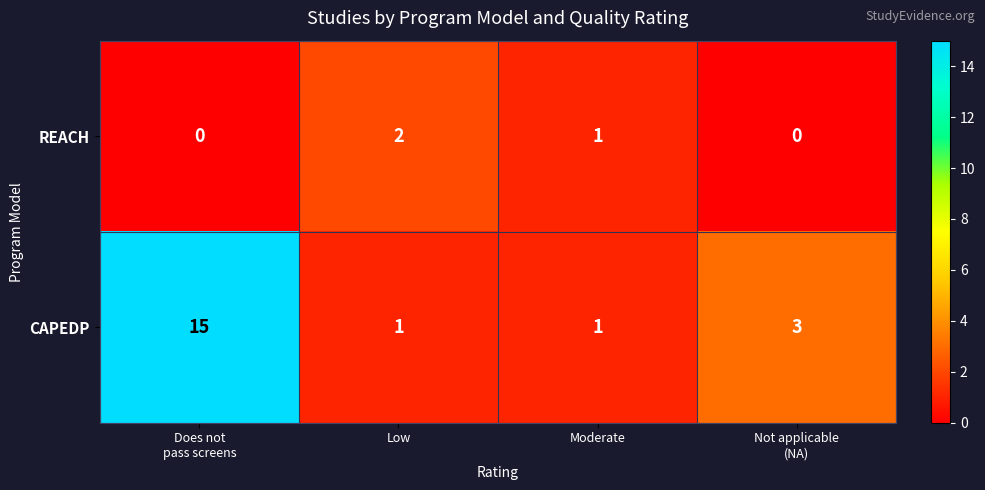

What is the average value of the CAPEDP series?

5